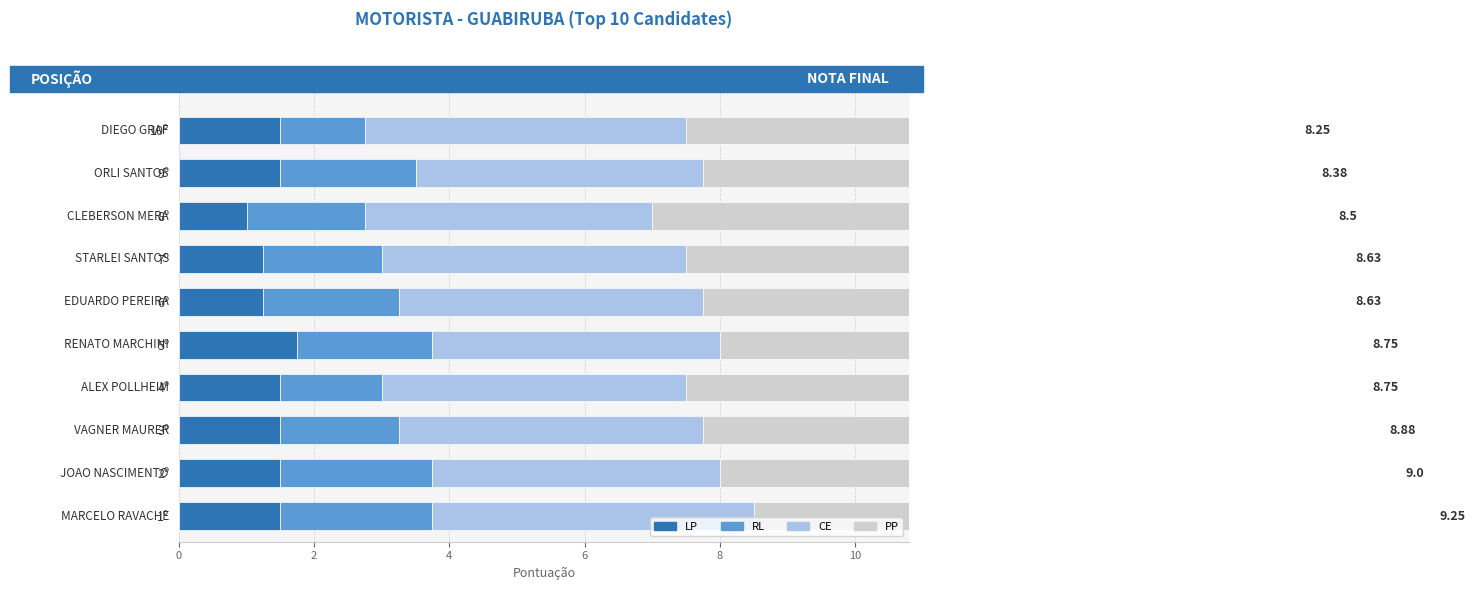

What is the highest value of the RL series?

2.2